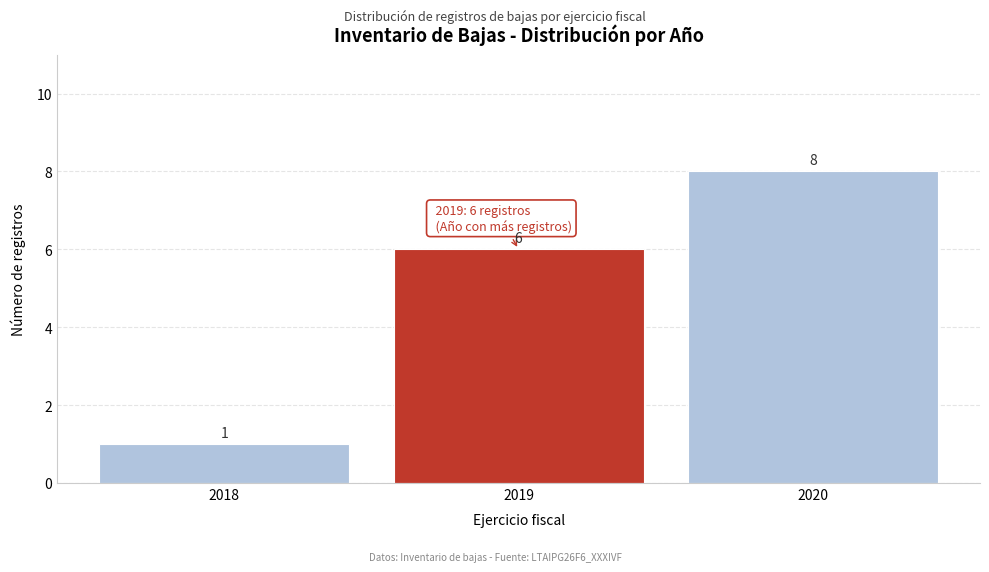

Over which range of the x-axis is the bar tallest?

2019.5 to 2020.5